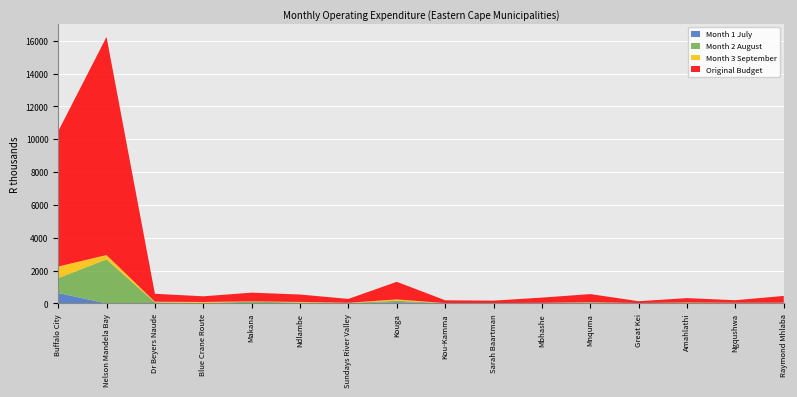

At which label does Month 1 July reach its peak?

Buffalo City